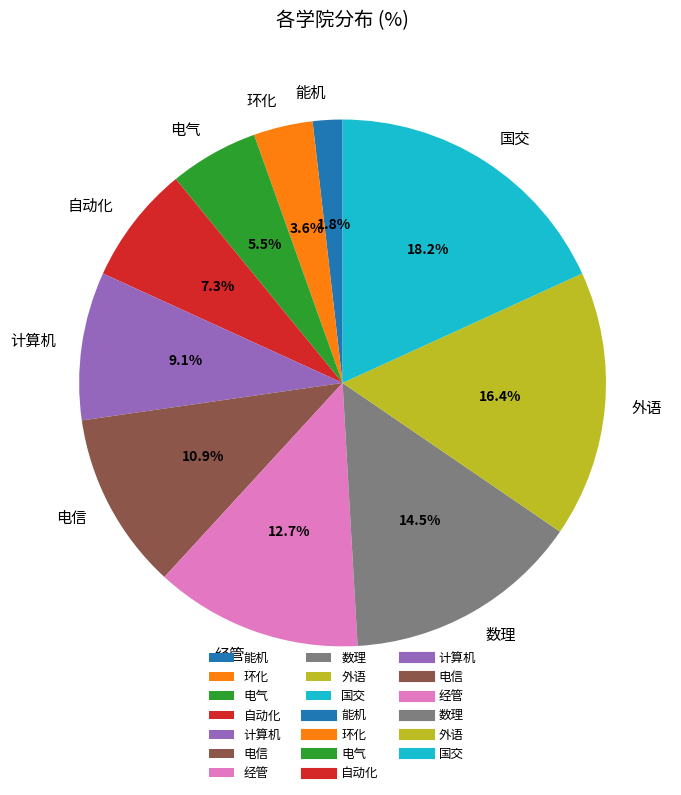

Count the number of slices in the pie.

10